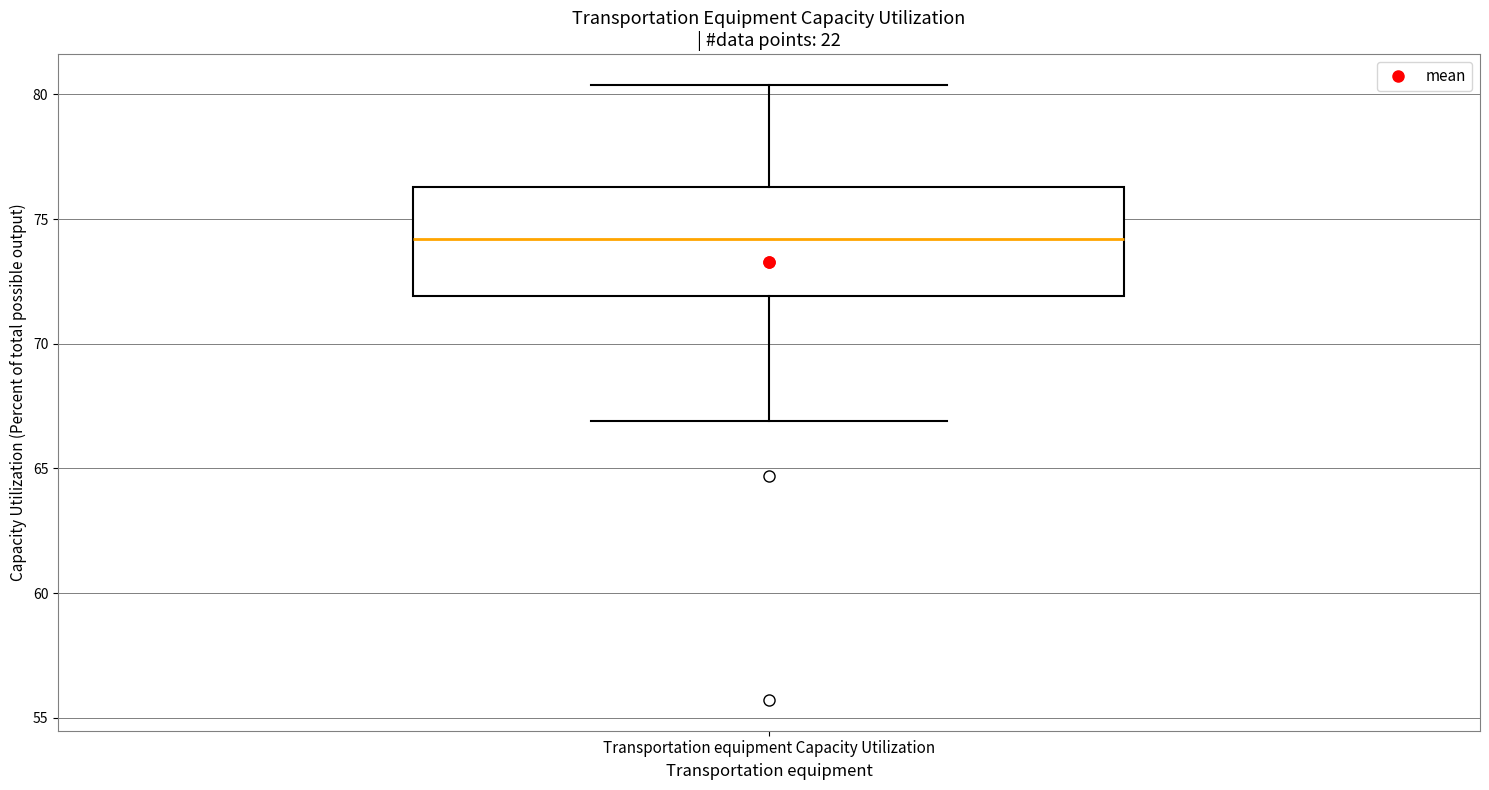

Read this box plot against the y-axis: the position of the median line, the range covered by the box, and the ends of both whiskers. The values are not printed on the chart, so give them approximately, as read against the axis.

median 74.0, box 72.0 to 76.5, whiskers 67.0 to 80.5